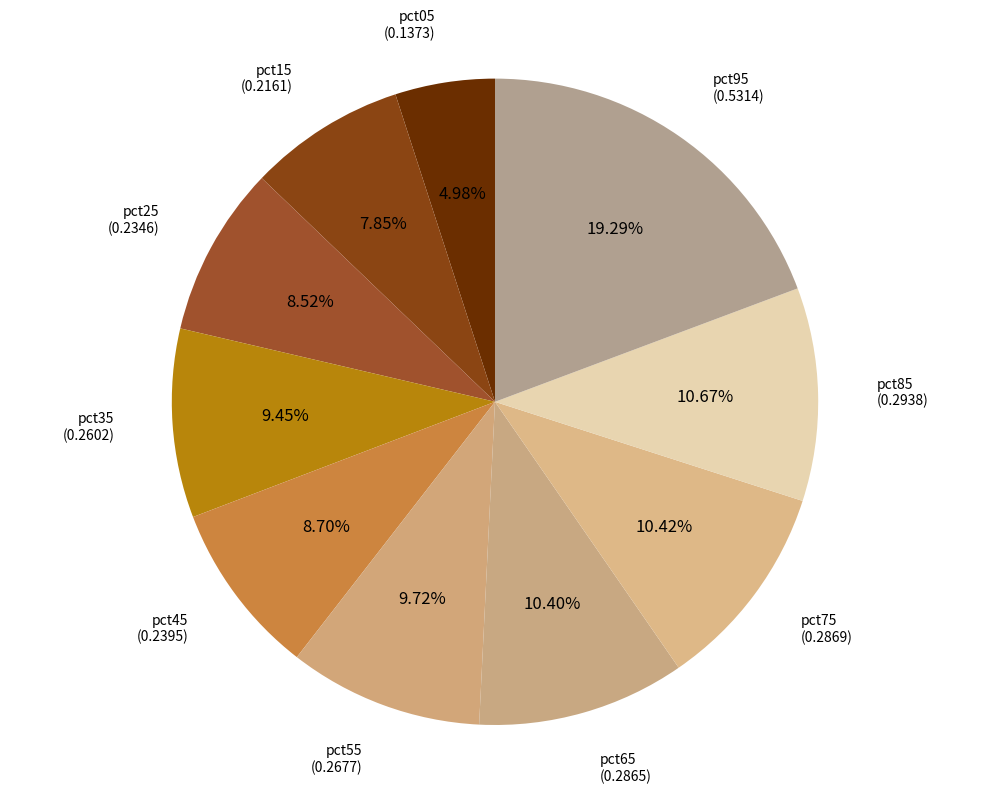

How many slices are in this pie chart?

10